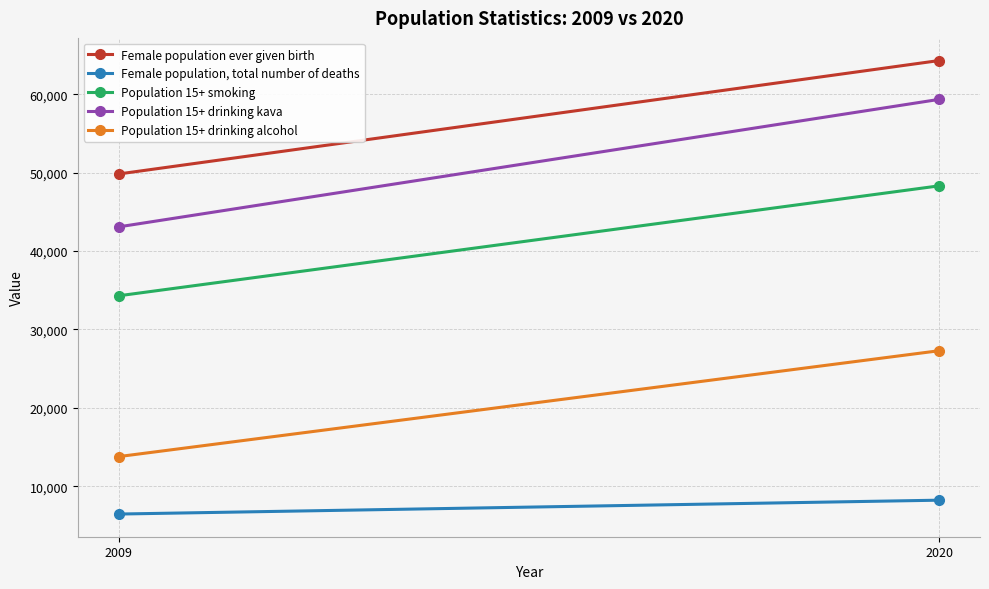

At which label is Female population ever given birth closest to 57067?

2009